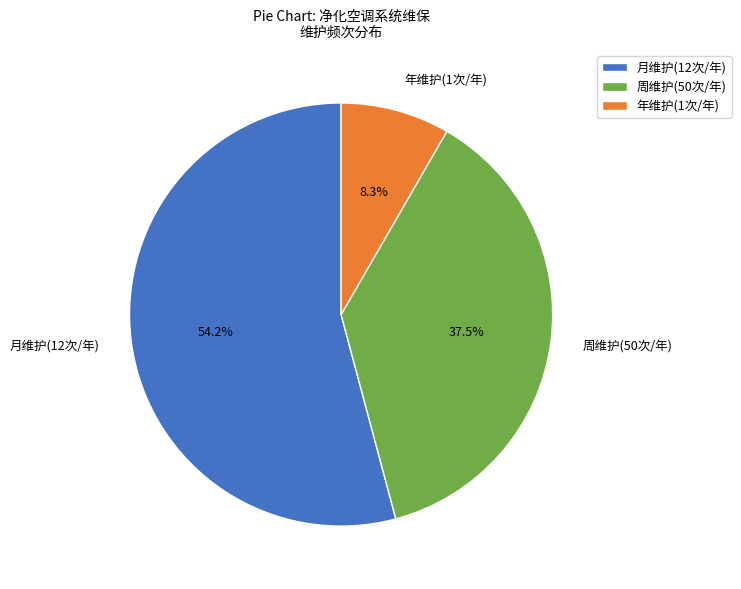

Between 月维护(12次/年) and 年维护(1次/年), which is larger?

月维护(12次/年)